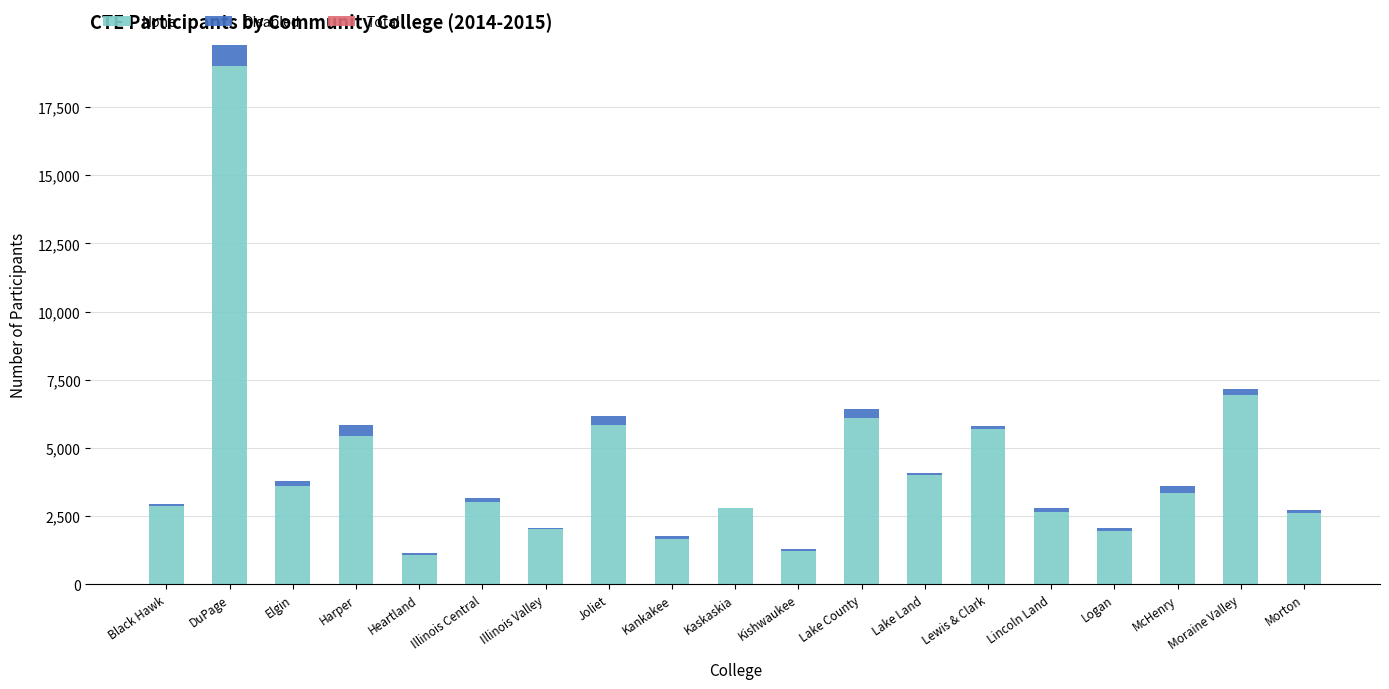

What is the highest value of the None series?

19003